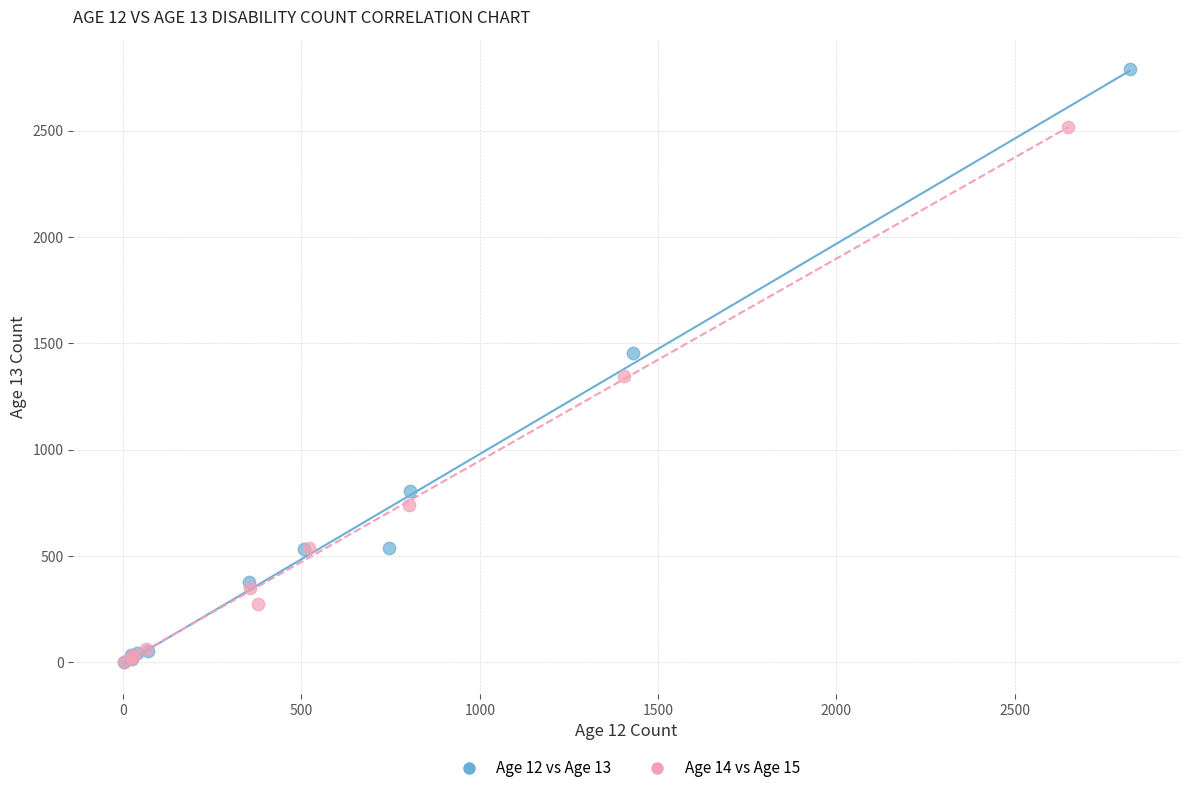

Which series contains the highest Y value?

Age 12 vs Age 13